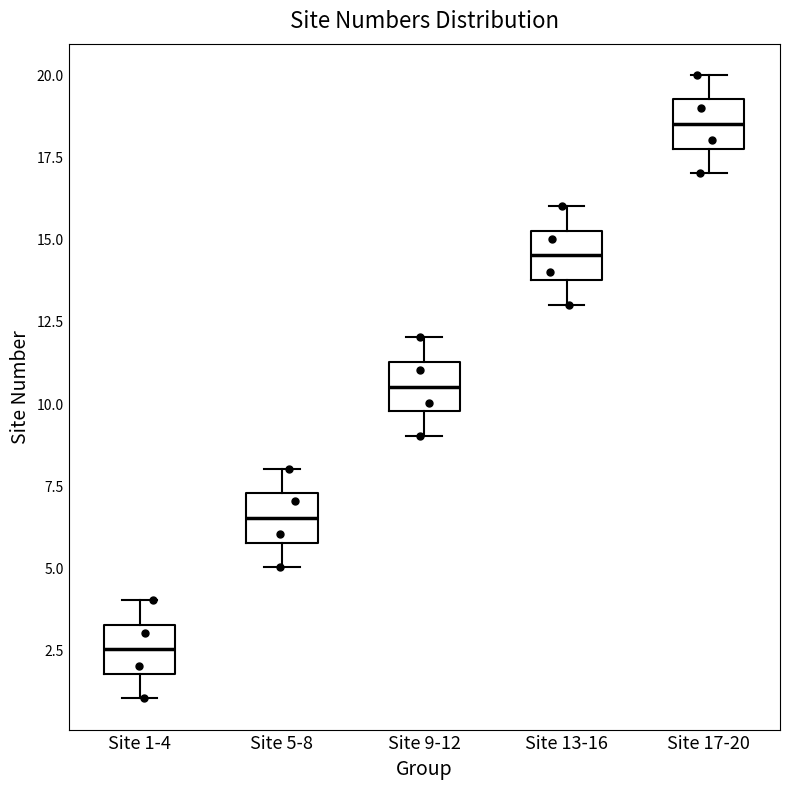

Reading left to right, transcribe this box plot: for each box, give where its median line is, the range the box spans, and where its two whiskers end, as read against the y-axis. The values are not printed on the chart, so give them approximately, as read against the axis.

Site 1-4: median 2.5, box 2.0 to 3.5, whiskers 1.0 to 4.0
Site 5-8: median 6.5, box 6.0 to 7.5, whiskers 5.0 to 8.0
Site 9-12: median 10.5, box 10.0 to 11.5, whiskers 9.0 to 12.0
Site 13-16: median 14.5, box 14.0 to 15.5, whiskers 13.0 to 16.0
Site 17-20: median 18.5, box 18.0 to 19.5, whiskers 17.0 to 20.0